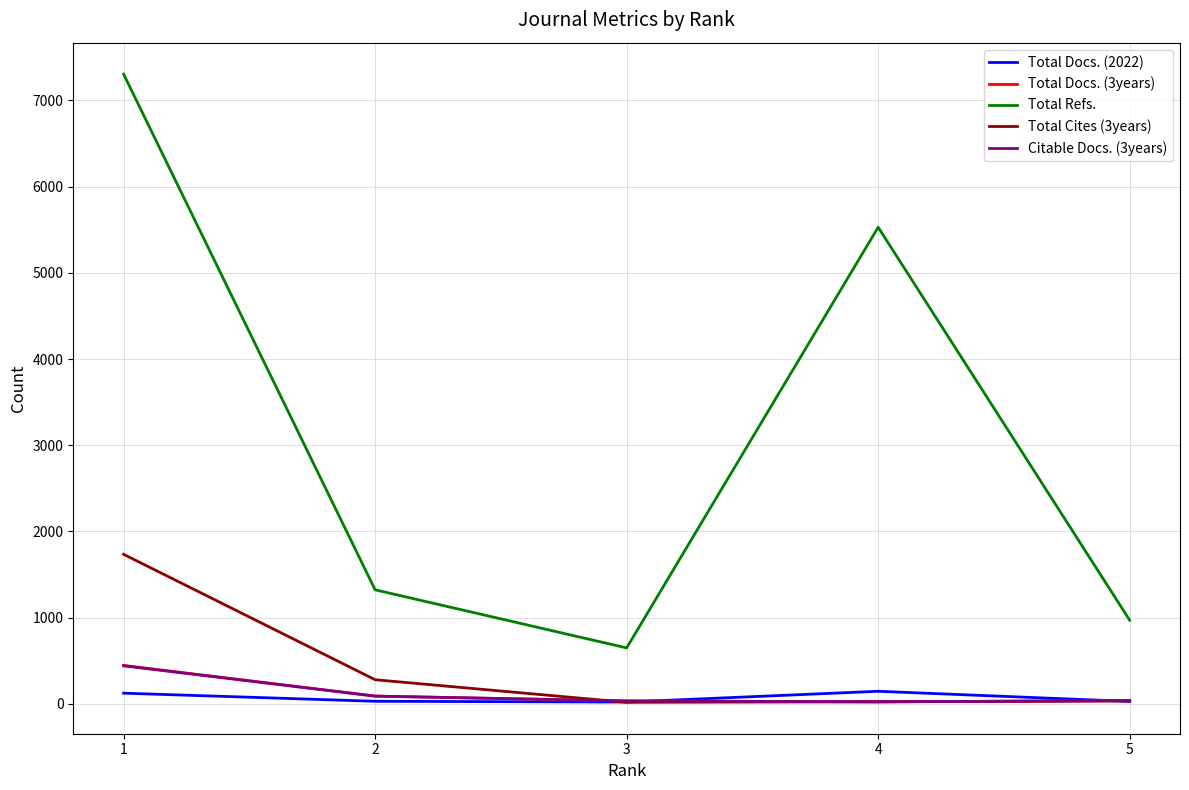

Which category has the highest value in the Citable Docs. (3years) series?

1